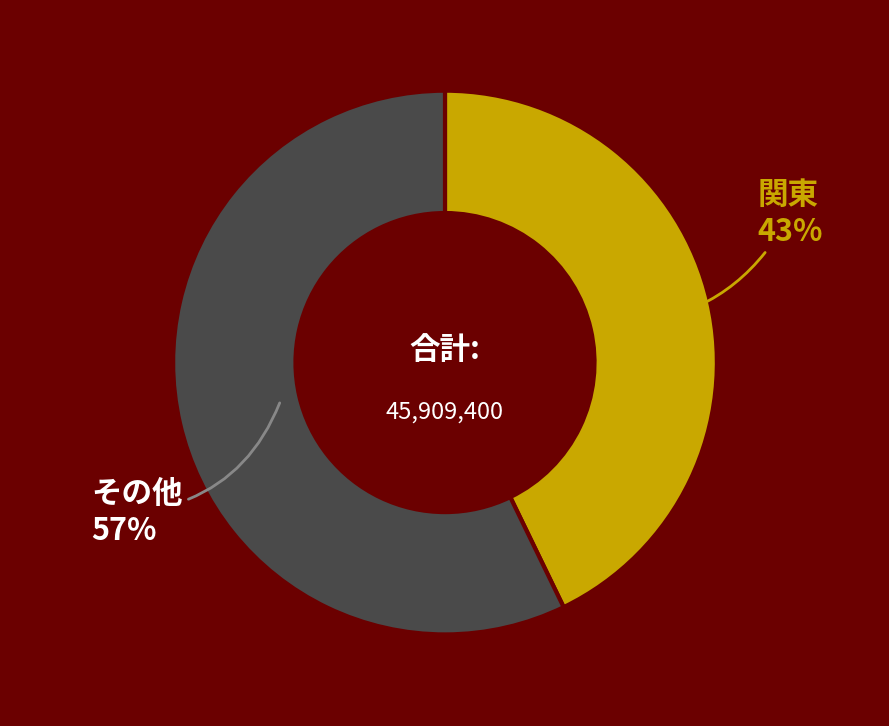

Between 関東 and その他, which is larger?

その他